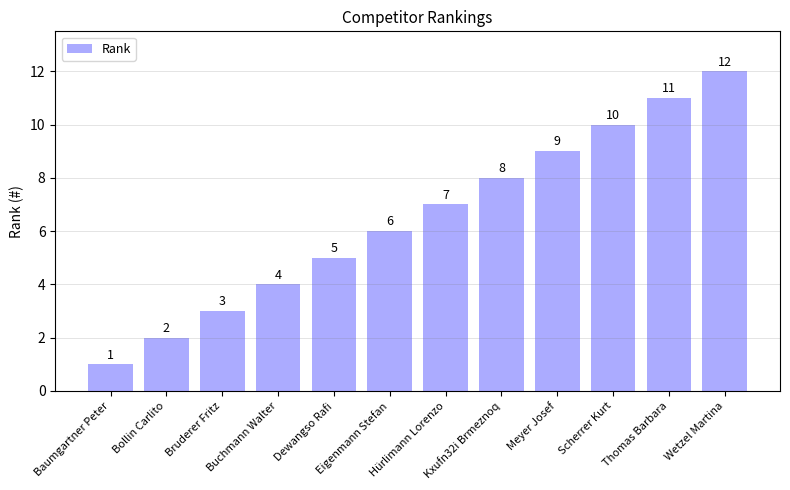

The chart shows a value of 1 at Bruderer Fritz. True or false?

False